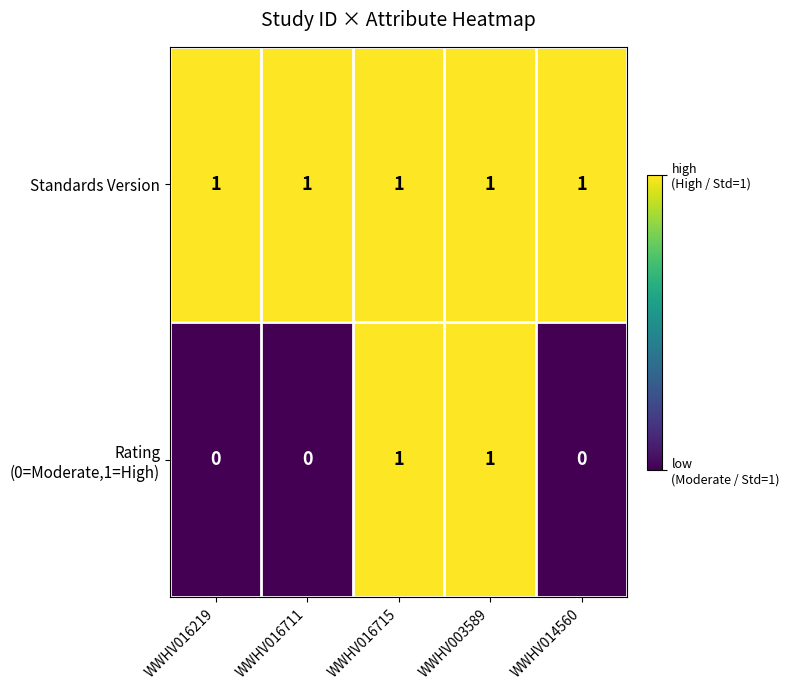

The value of Standards Version at WWHV014560 is 1. True or false?

True